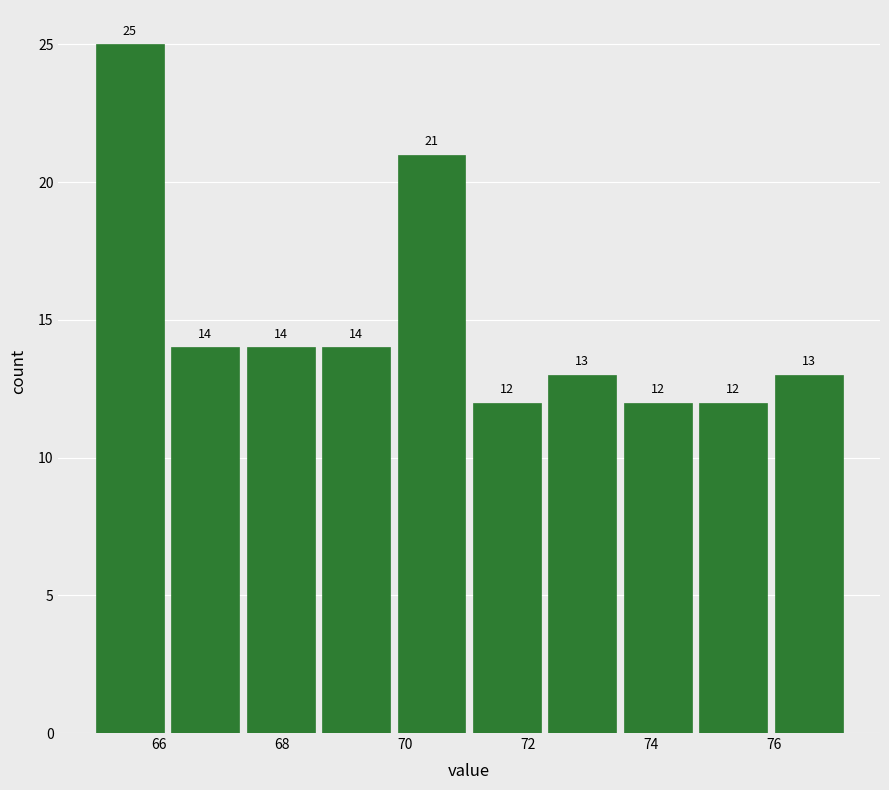

Reading left to right, transcribe this chart: for each bar, give the range it covers on the x-axis and its height. The bar edges are not printed on the chart, so give them approximately, as read against the axis.

65.0 to 66.2: 25
66.2 to 67.4: 14
67.4 to 68.6: 14
68.6 to 69.8: 14
69.8 to 71.0: 21
71.0 to 72.2: 12
72.2 to 73.4: 13
73.4 to 74.8: 12
74.8 to 76.0: 12
76.0 to 77.2: 13